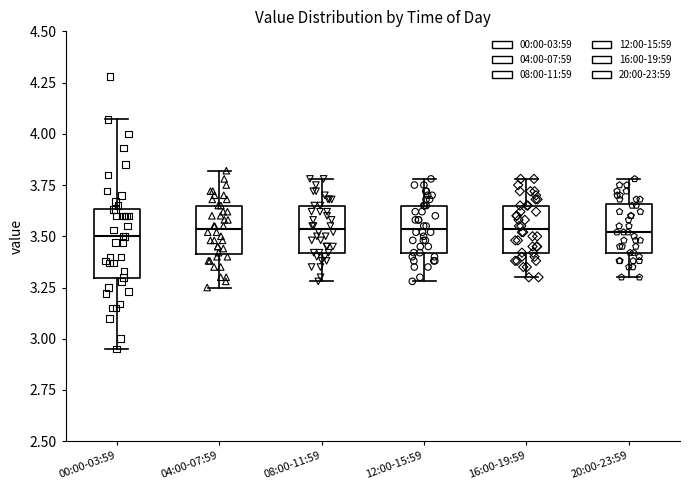

Where is the upper edge of the box for 20:00-23:59 on the y-axis? The values are not printed on the chart, so give them approximately, as read against the axis.

3.65